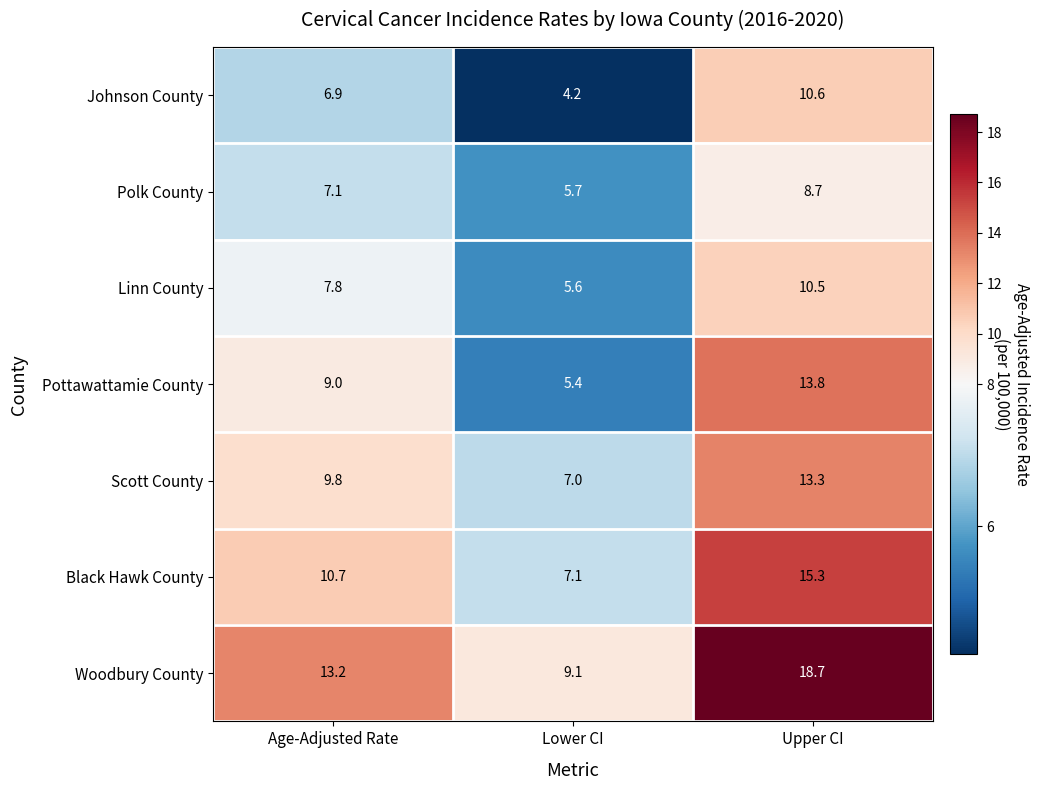

How many data points in Black Hawk County are above 10?

2